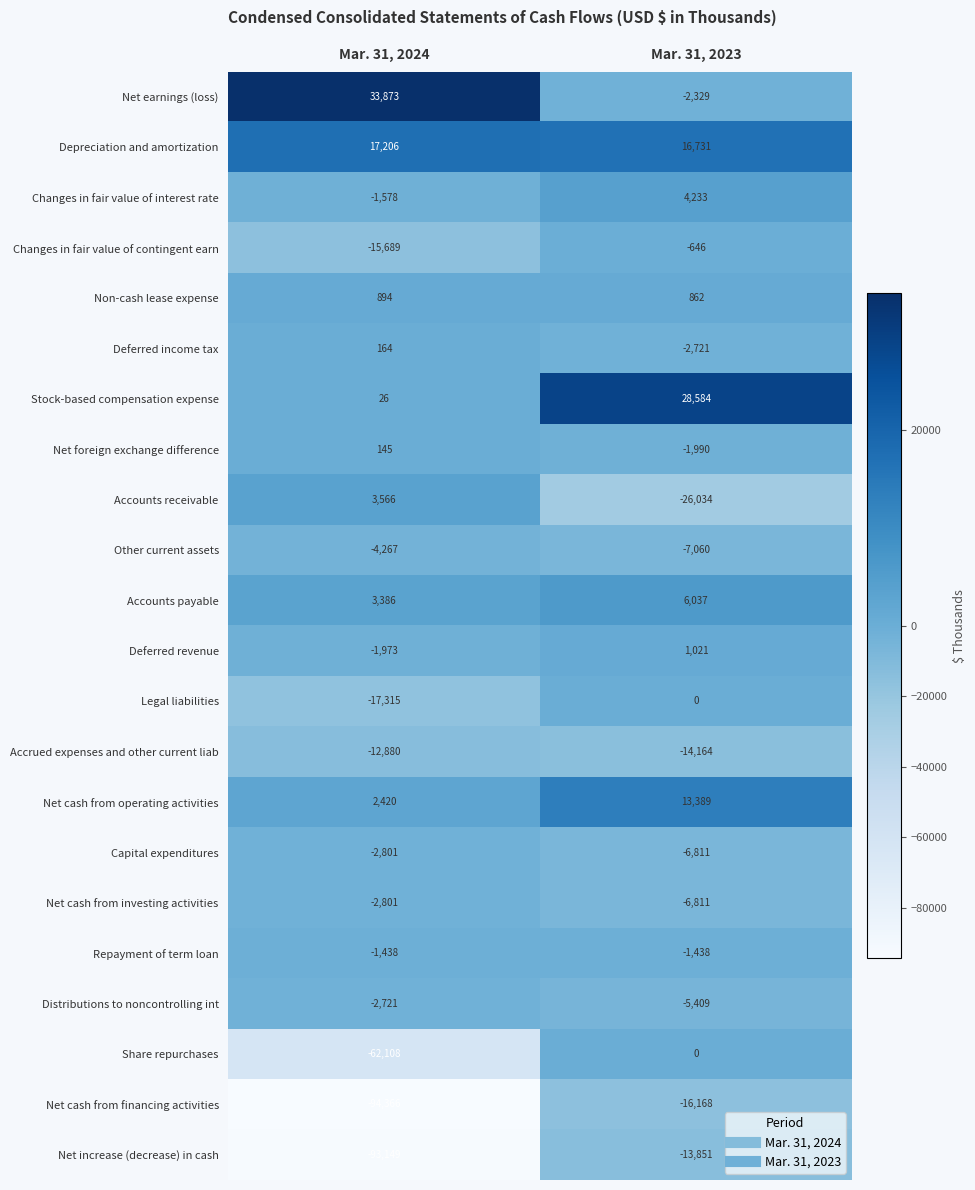

The Deferred revenue series shows -713 at Mar. 31, 2024. True or false?

False